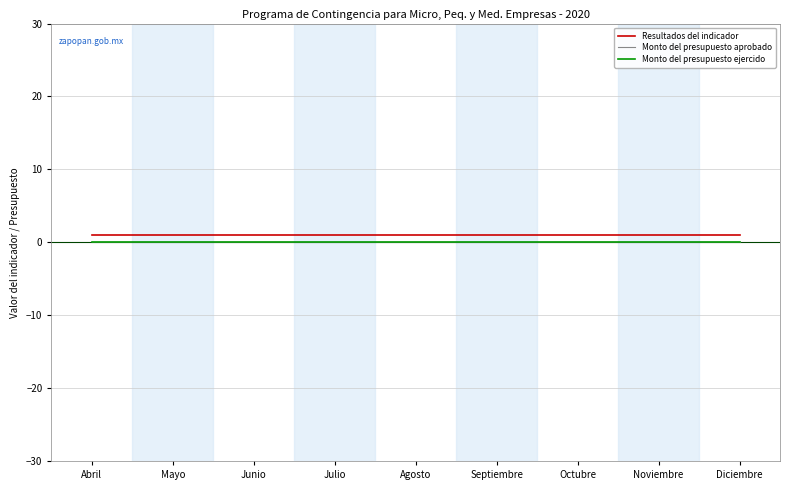

Is this an area chart (filled region under the line)?

No